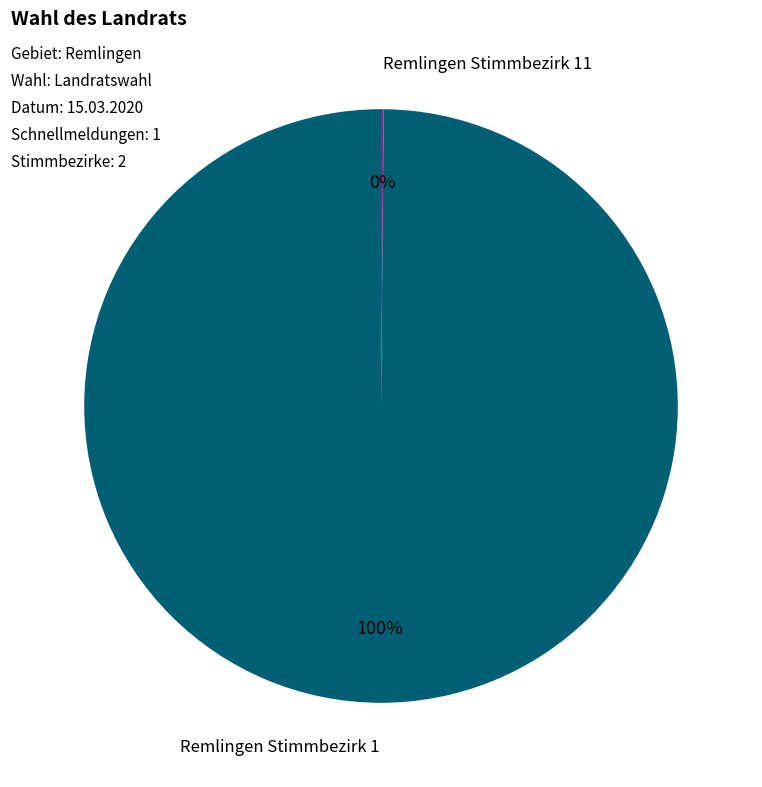

To the nearest percent, what portion does Remlingen Stimmbezirk 1 represent?

100%